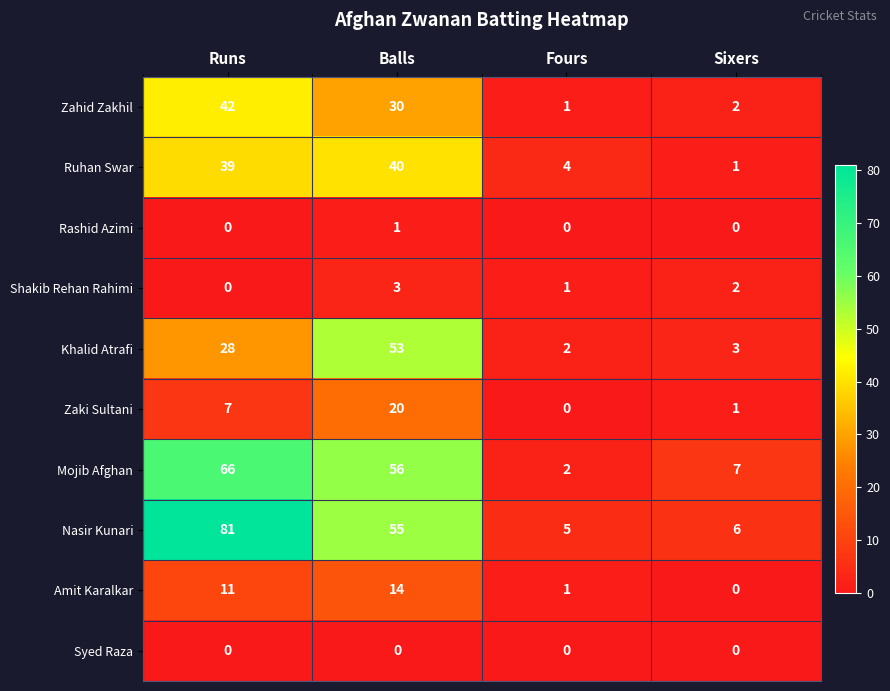

How many values in the Amit Karalkar series are below 11?

2